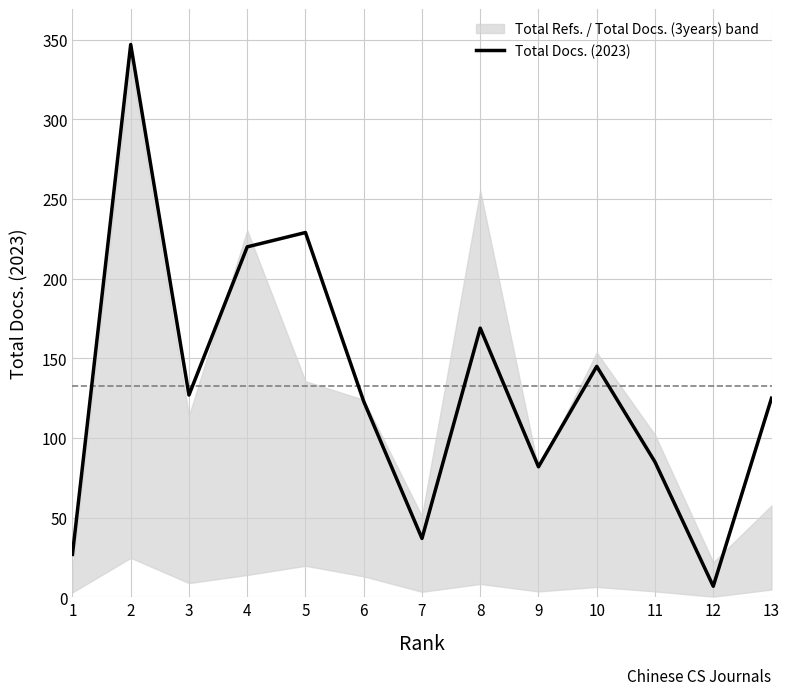

What is the value of the 5th point from the left?

229